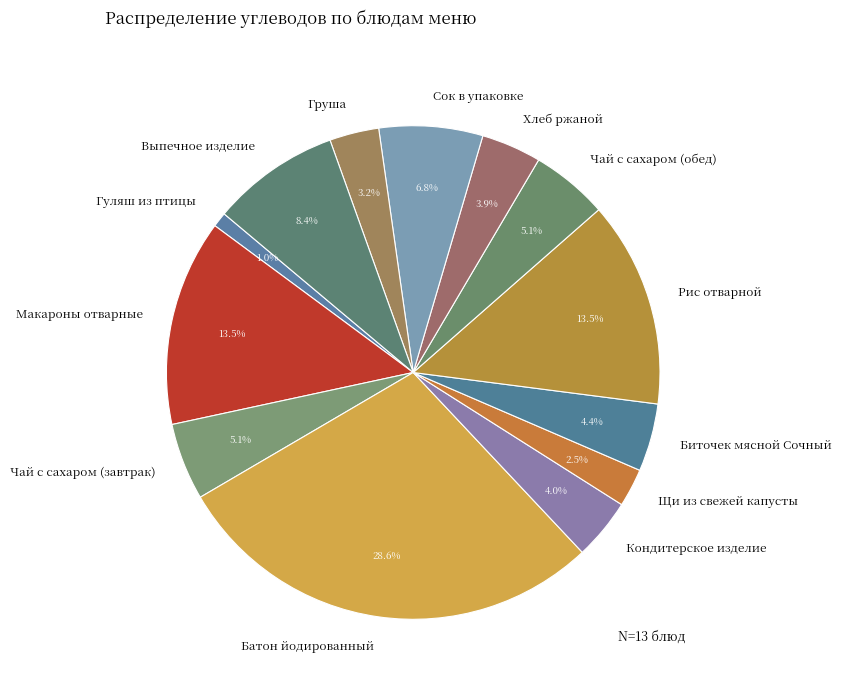

Which has a higher value, Сок в упаковке or Груша?

Сок в упаковке